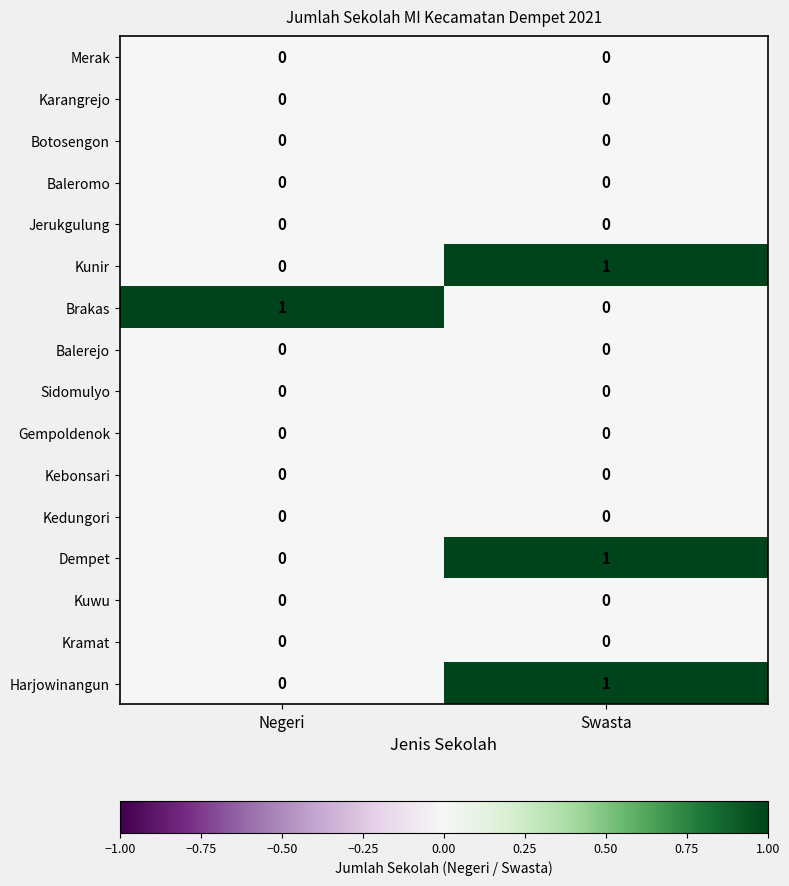

The value of Harjowinangun at Negeri is 0. True or false?

True